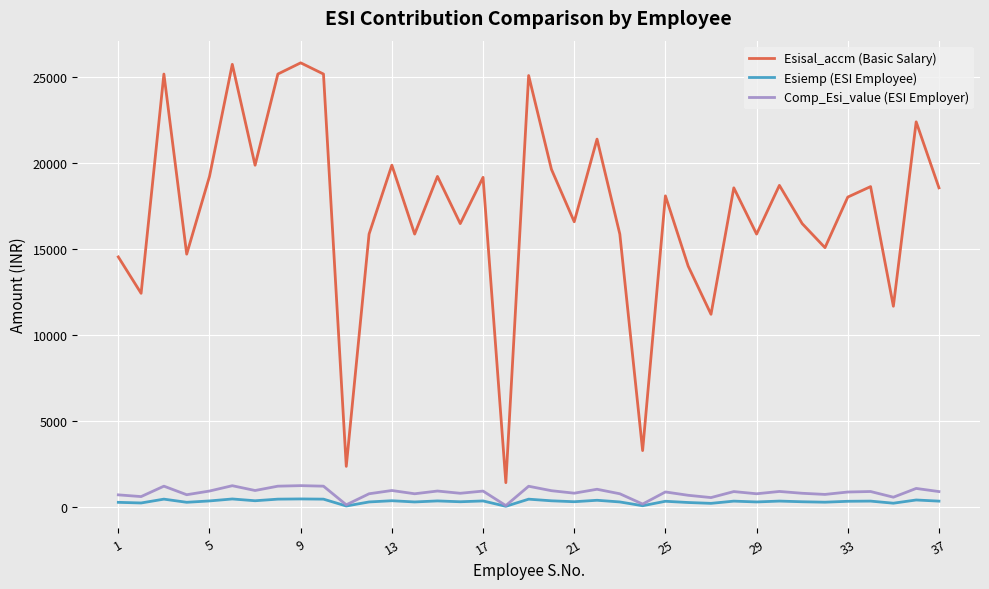

Which series has the largest range (max minus min)?

Esisal_accm (Basic Salary)